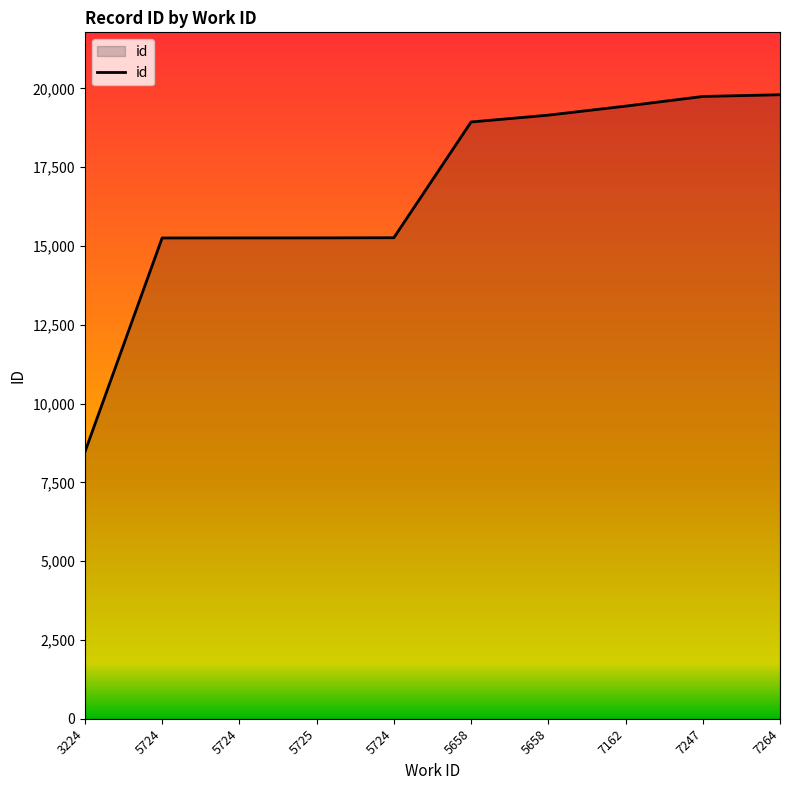

How many lines are shown in the chart?

1